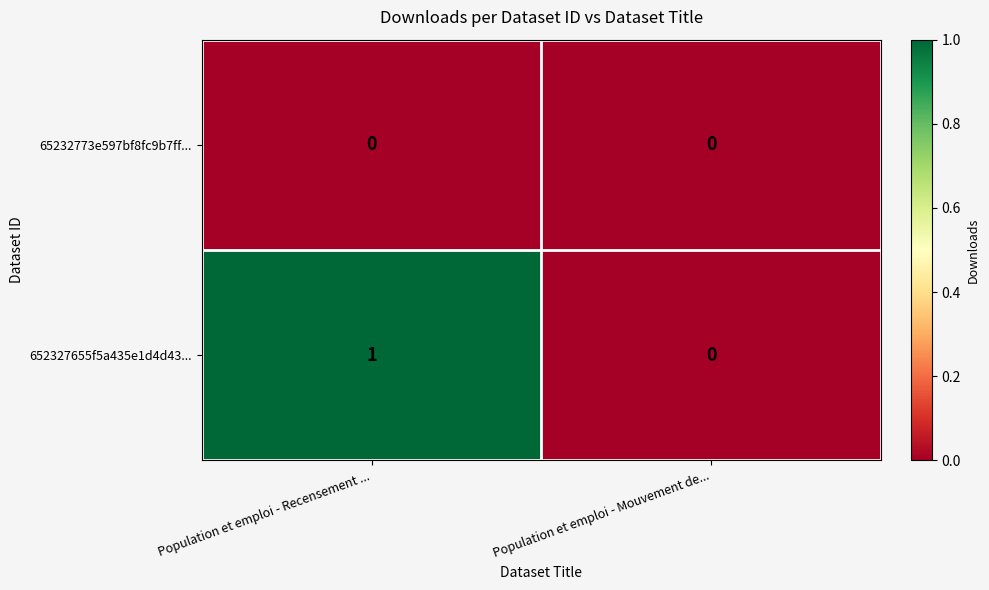

Reading left to right, list all the values displayed in this chart.

65232773e597bf8fc9b7ff...: Population et emploi - Recensement ...=0	Population et emploi - Mouvement de...=0
652327655f5a435e1d4d43...: Population et emploi - Recensement ...=1	Population et emploi - Mouvement de...=0